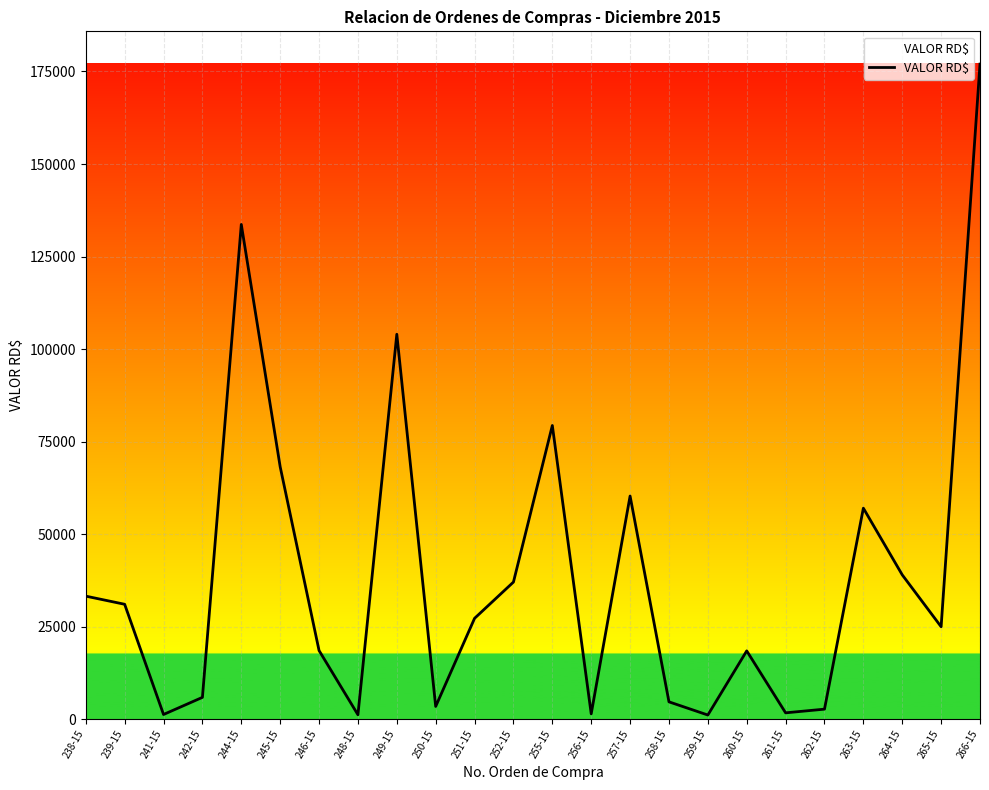

What is the smallest value displayed?

1128.1